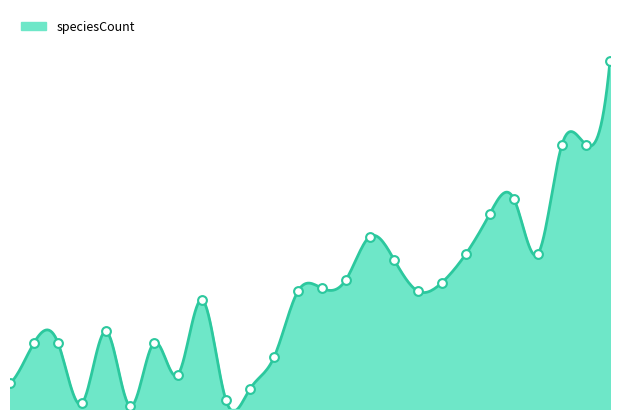

What is the change in value from 1994 to 2010?

+42